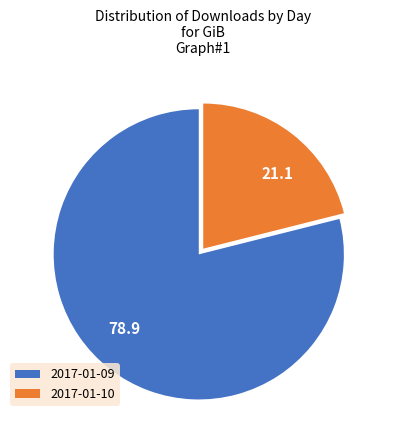

Is it true that 2017-01-10 is 35% of the pie?

False